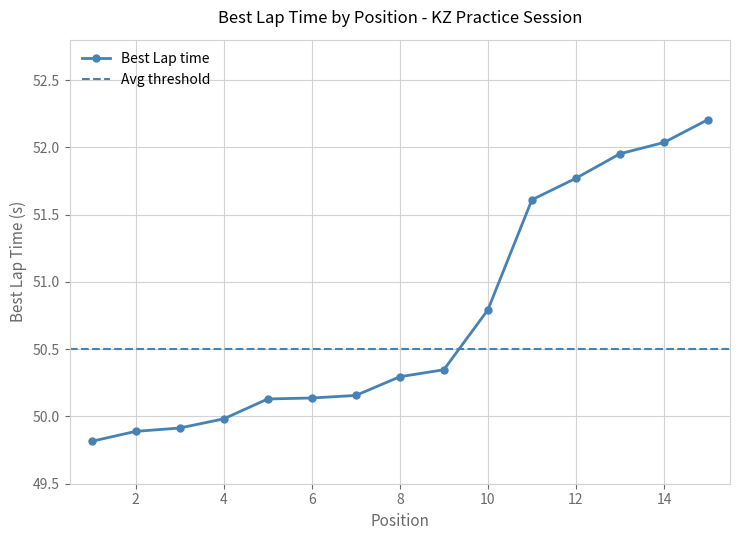

The value of Best Lap time at 2 is 29.1. True or false?

False